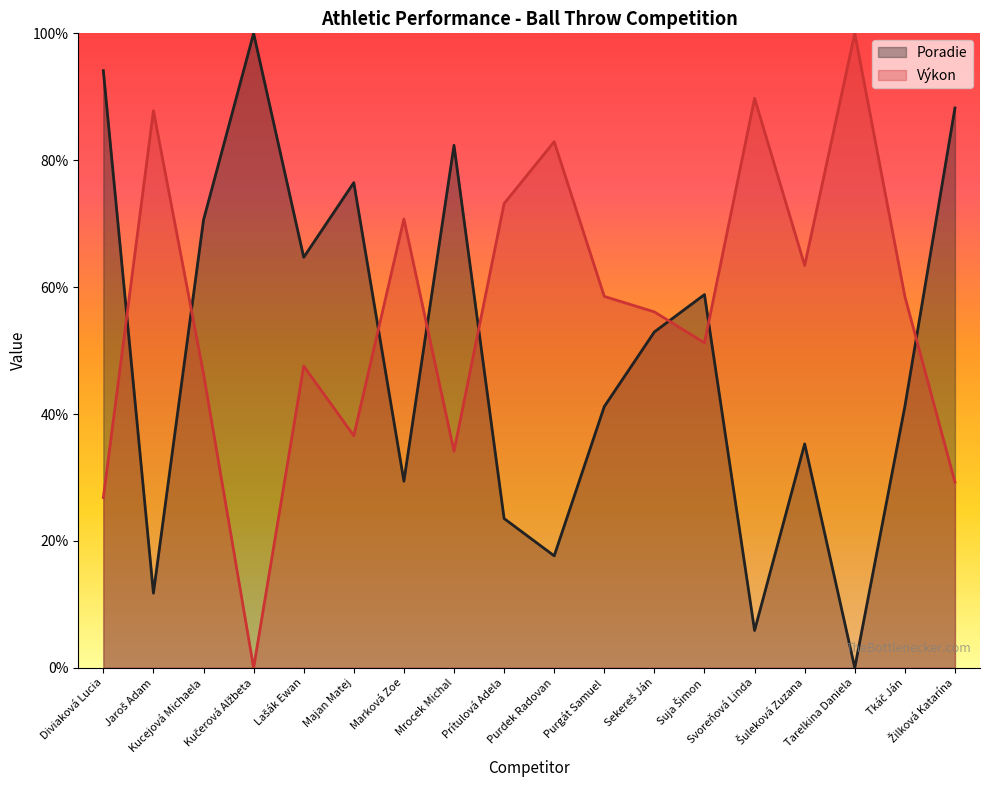

After their last crossing, which series has the higher values: Poradie or Výkon?

Poradie